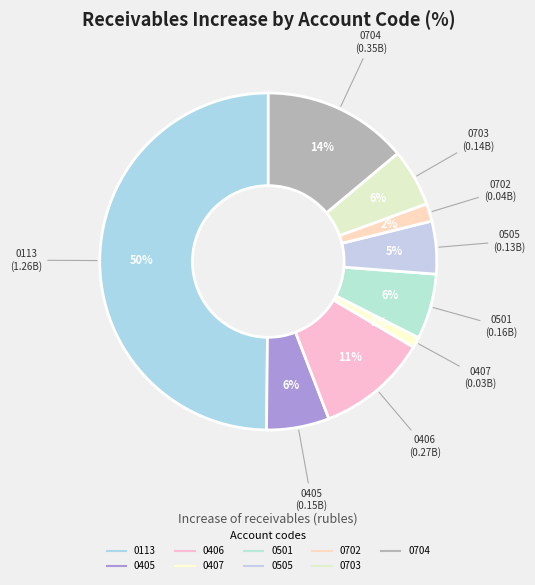

Count the number of slices in the pie.

9